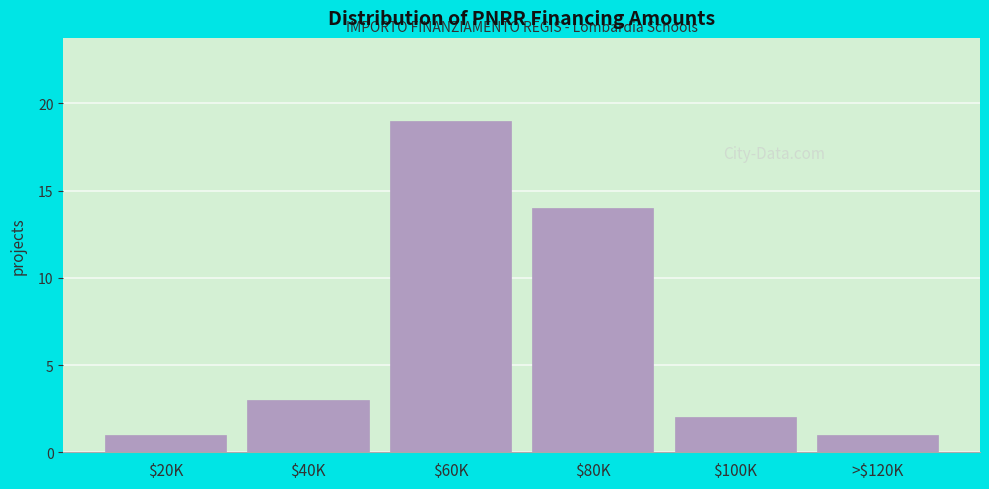

Reading left to right, extract all data points from this chart.

1	3	19	14	2	1